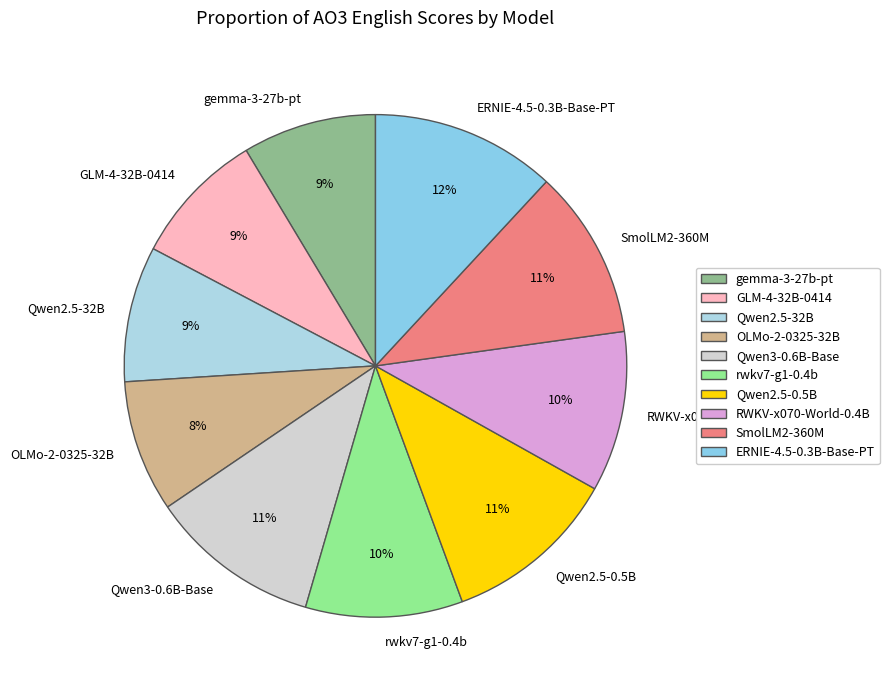

What is the largest slice in the pie chart?

ERNIE-4.5-0.3B-Base-PT